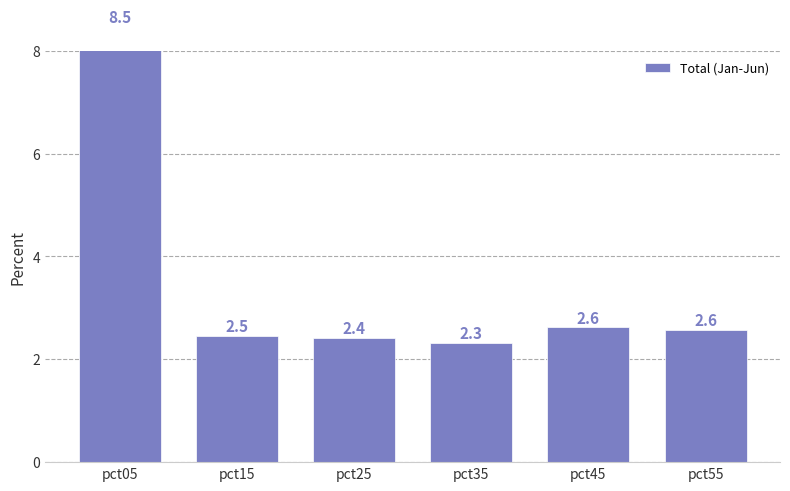

How many series are shown in this chart?

1